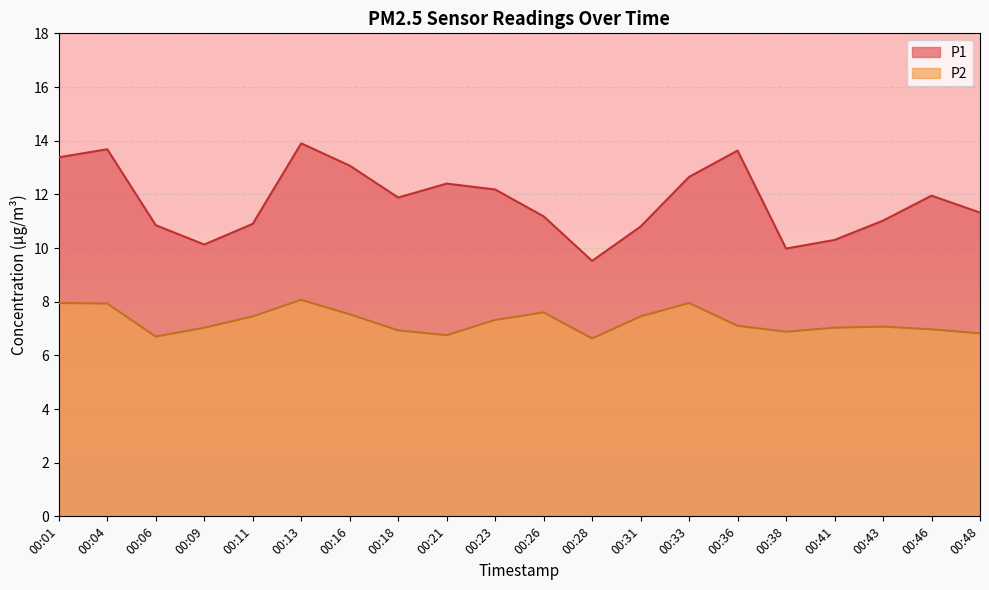

What is the difference between the maximum and minimum values in the P1 series?

4.4